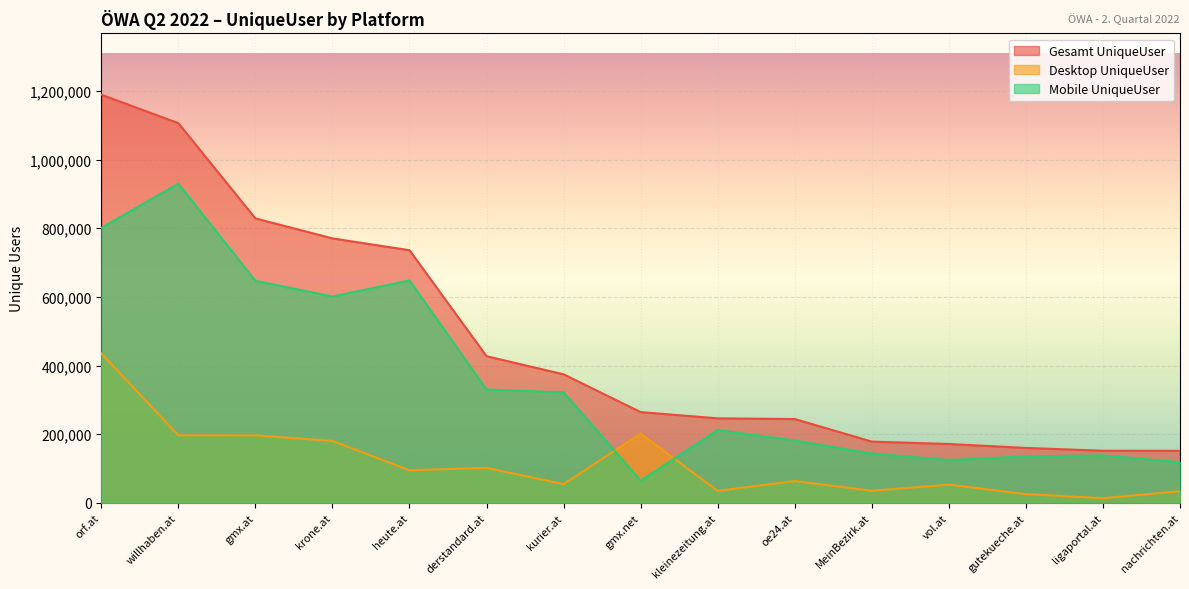

How many data points in Gesamt UniqueUser are less than 264444?

7